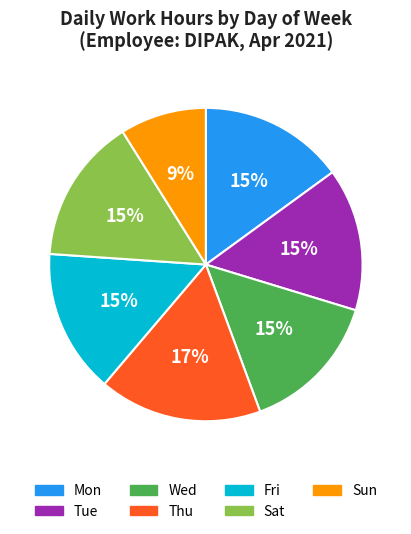

Count the number of slices in the pie.

7